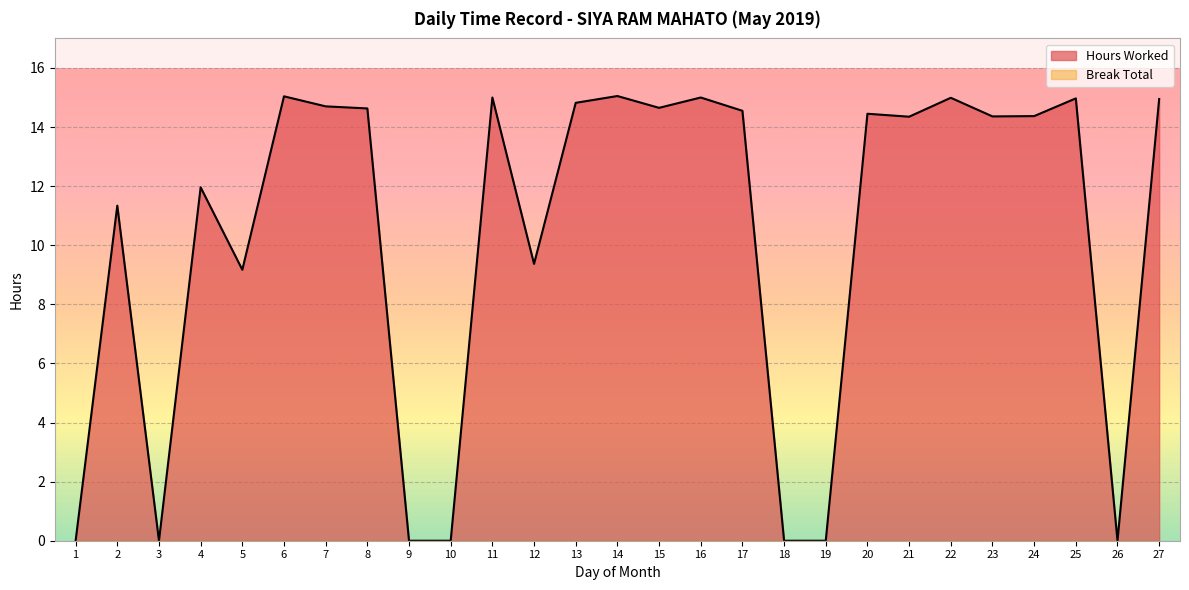

How many data points are above 14?

16